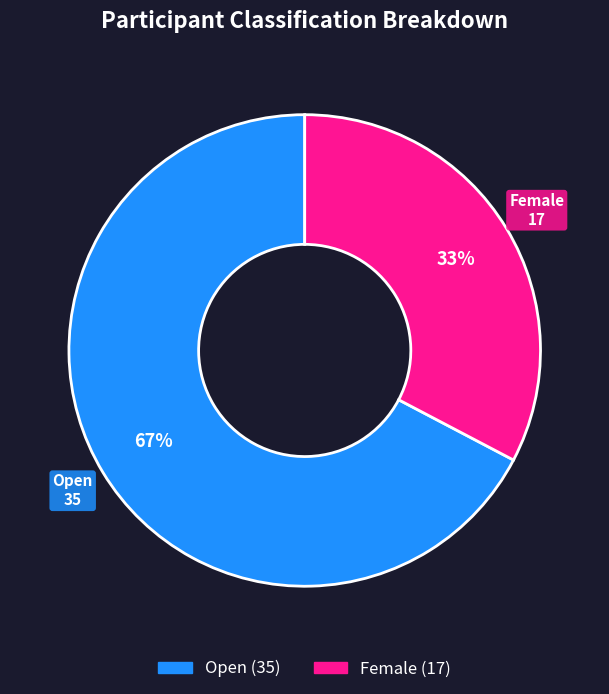

What is the majority slice?

Open